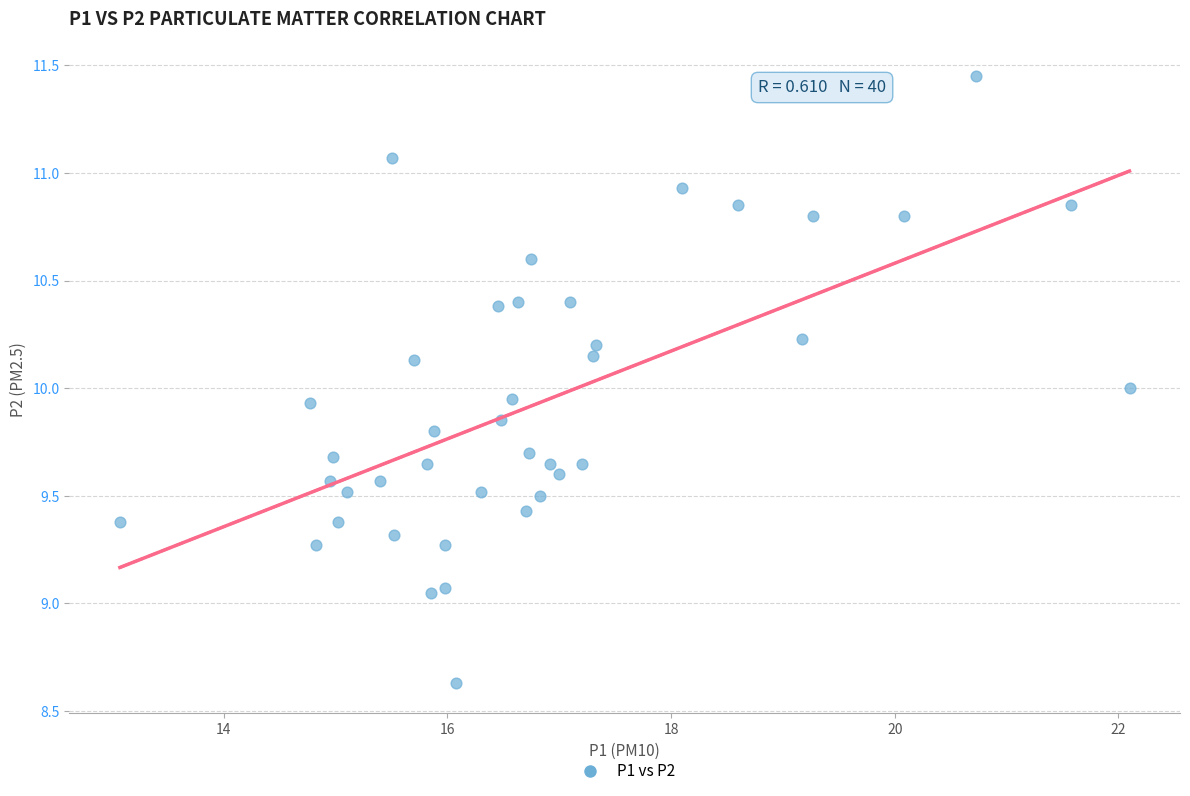

What is the range of Y values (max minus min)?

2.8